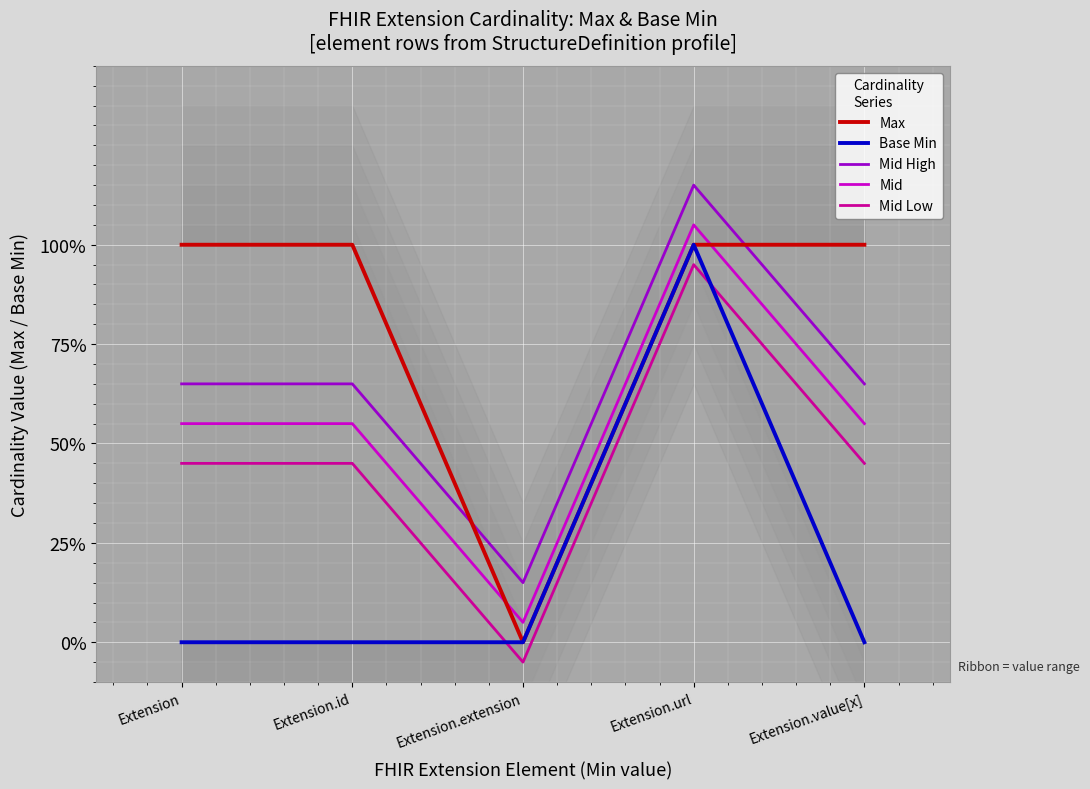

Where is the first local minimum for Mid?

Extension.extension